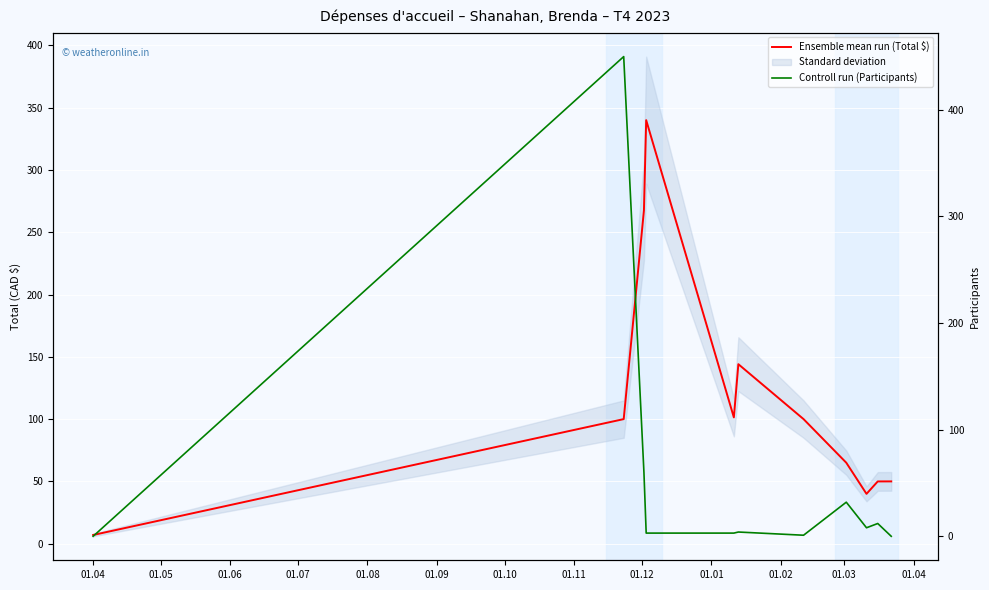

Is the value of Controll run (Participants) at 01.07 greater than the value of Ensemble mean run (Total $) at 01.02?

No